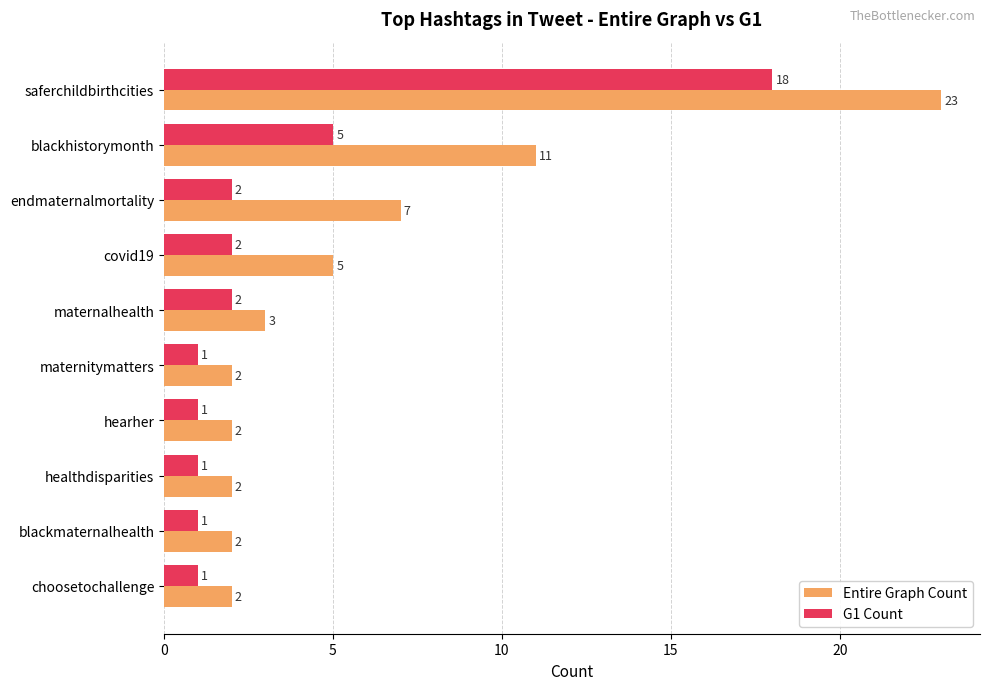

The value of Entire Graph Count at maternalhealth is 3. True or false?

True